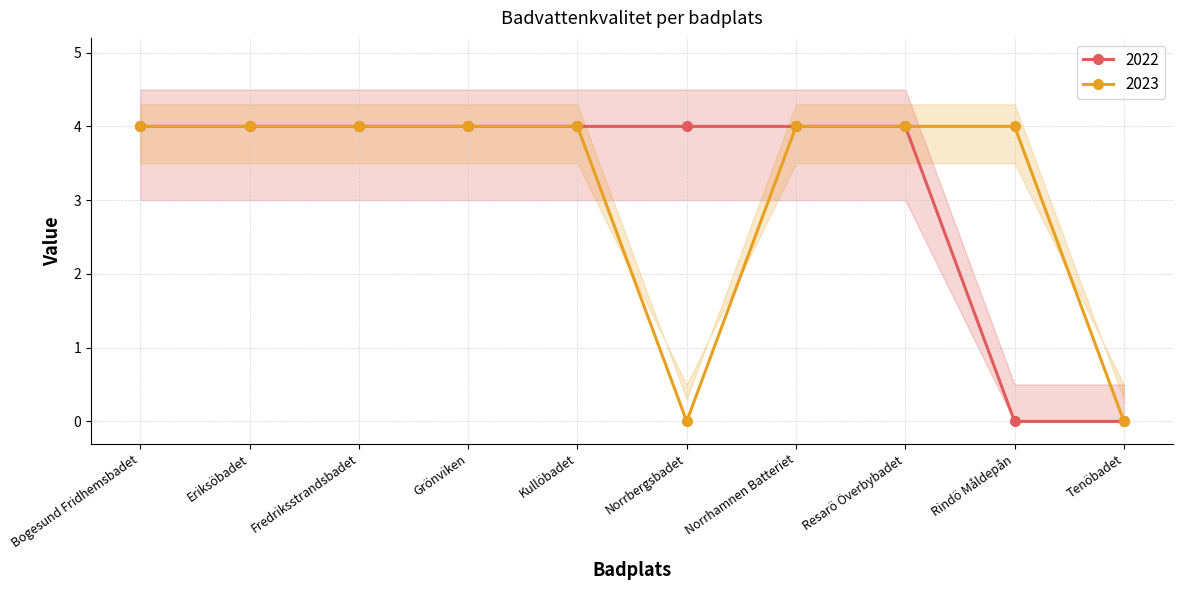

How many distinct data groups are displayed?

2